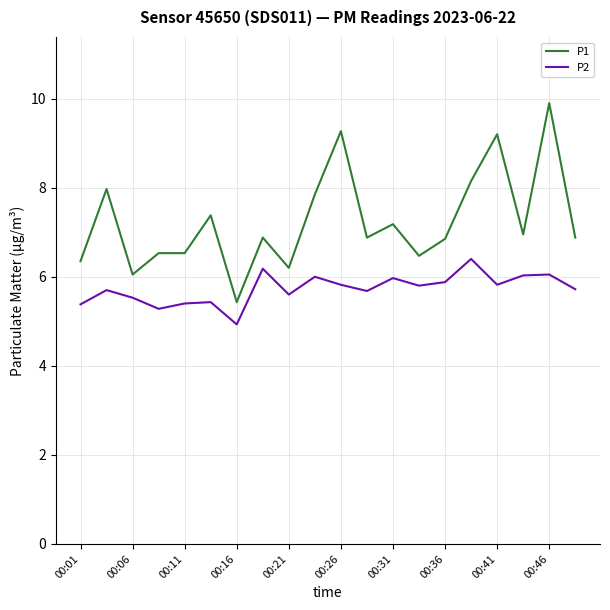

Which series has the largest total across all categories?

P1